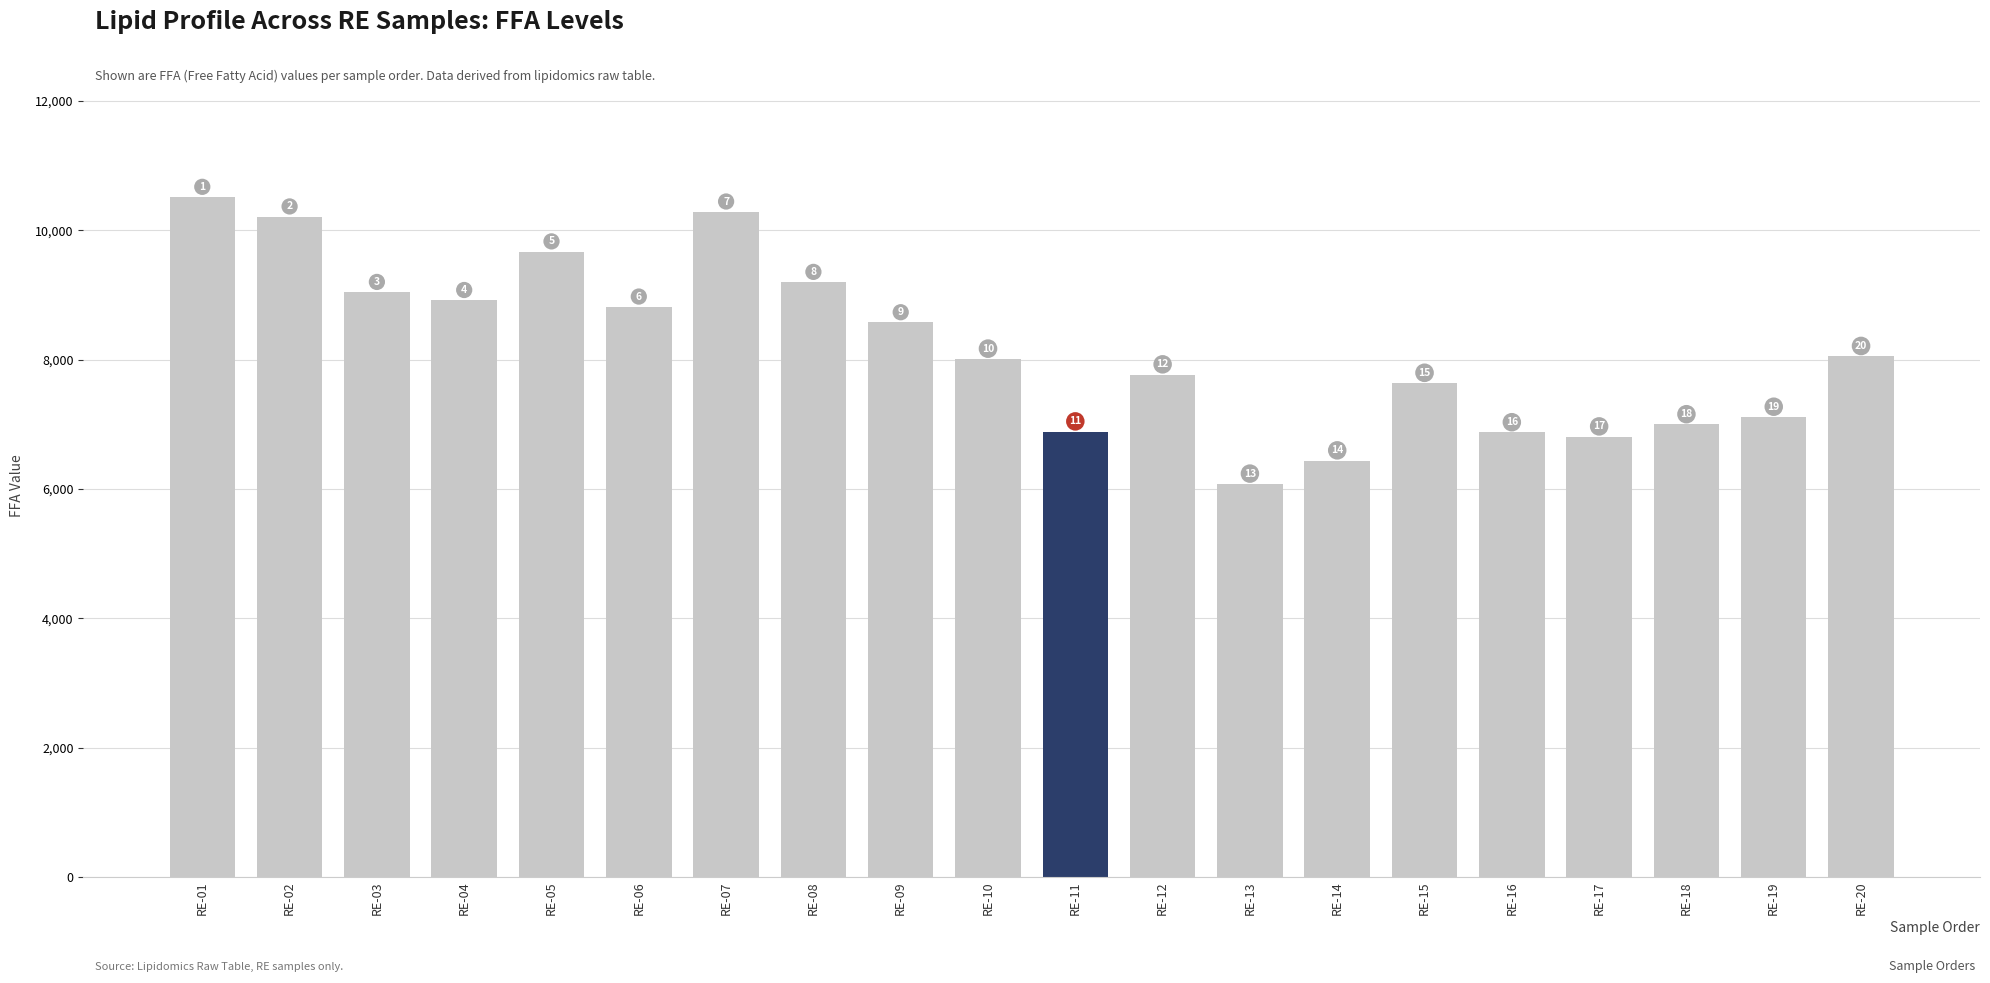

Reading left to right, list all the values displayed in this chart.

10513.8	10210.4	9043.1	8918.5	9670.1	8817.2	10286.8	9198.5	8574.8	8011.7	6886.9	7769.1	6079.4	6439.0	7638.2	6874.2	6809.5	6998.0	7113.6	8052.8